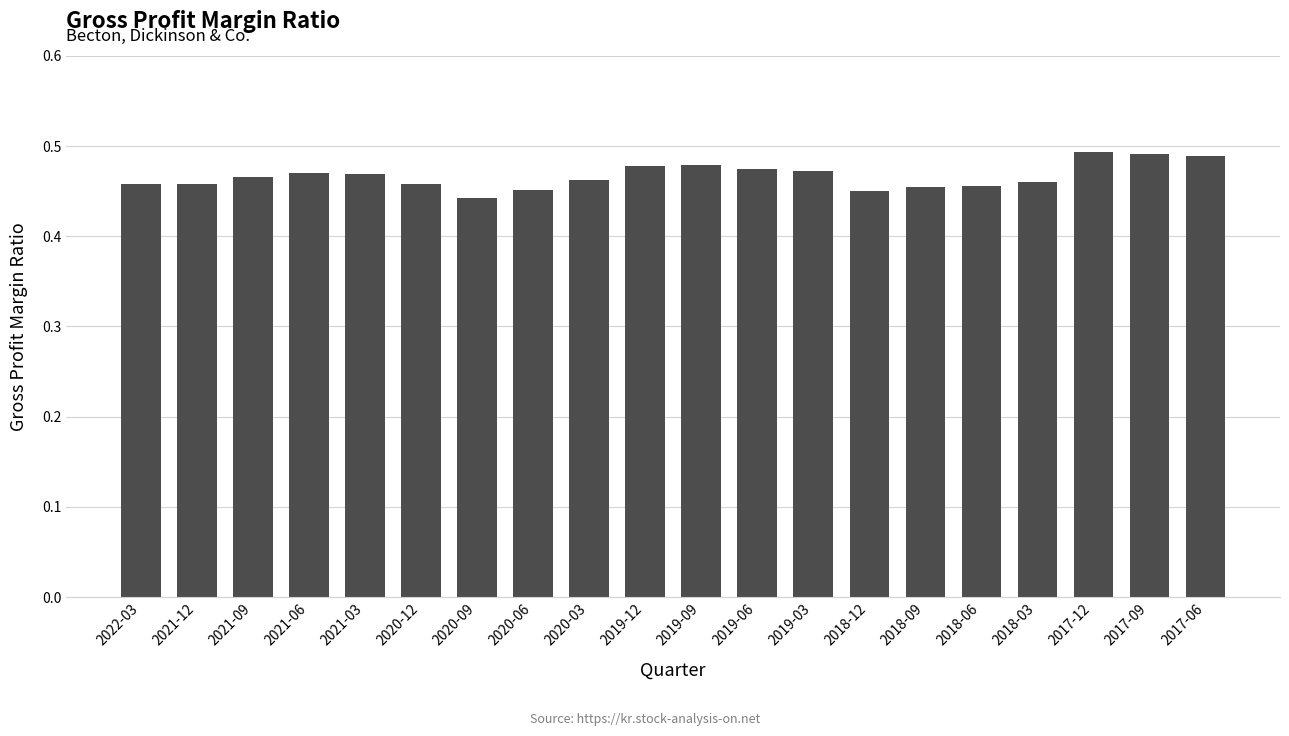

How many values are between 0 and 1?

20